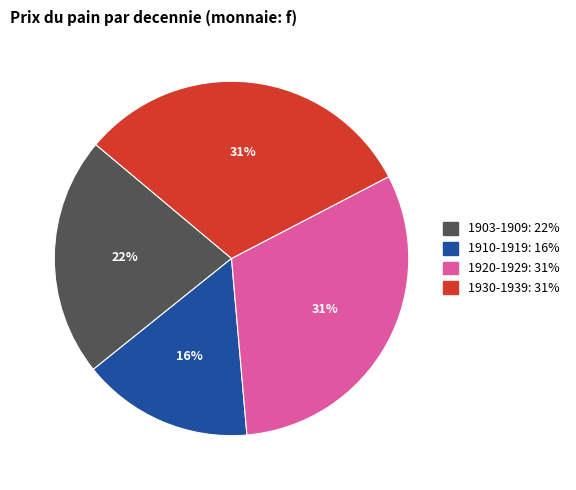

To the nearest percent, what is the average slice percentage?

25%